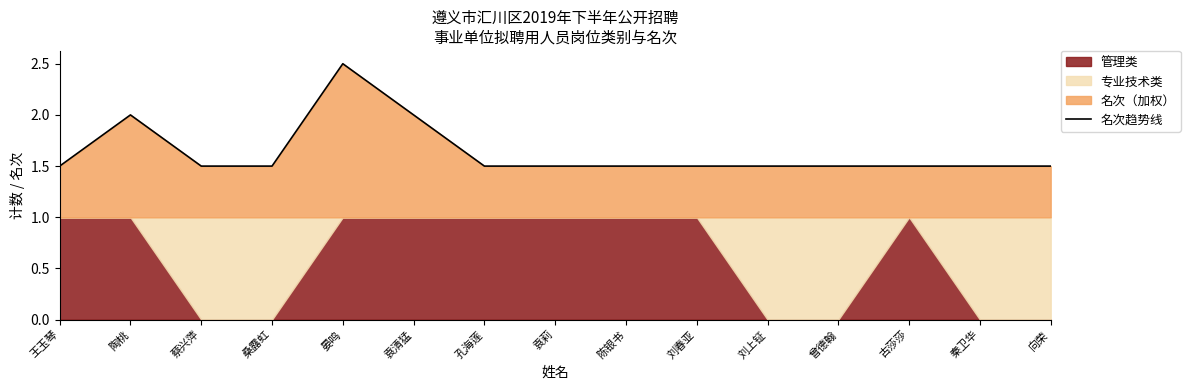

What position from the left is 王玉琴?

1